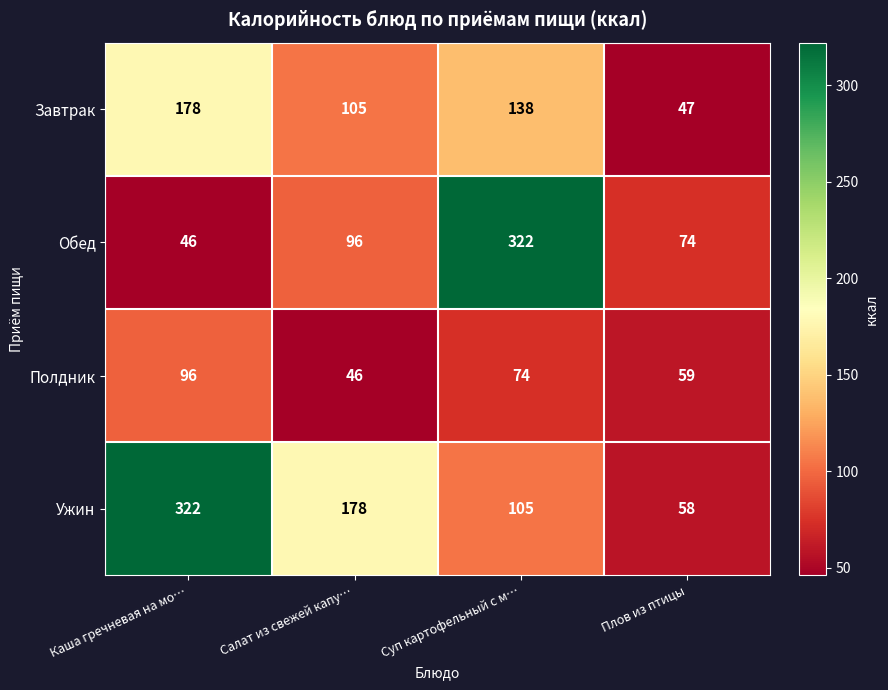

What is the highest value of the Завтрак series?

178